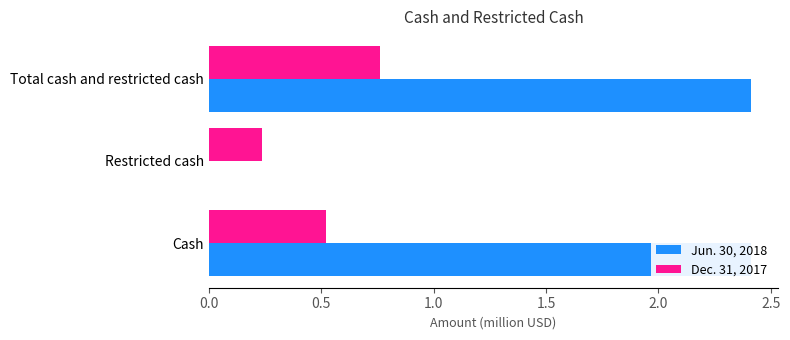

How many data points in Jun. 30, 2018 are less than 2?

1